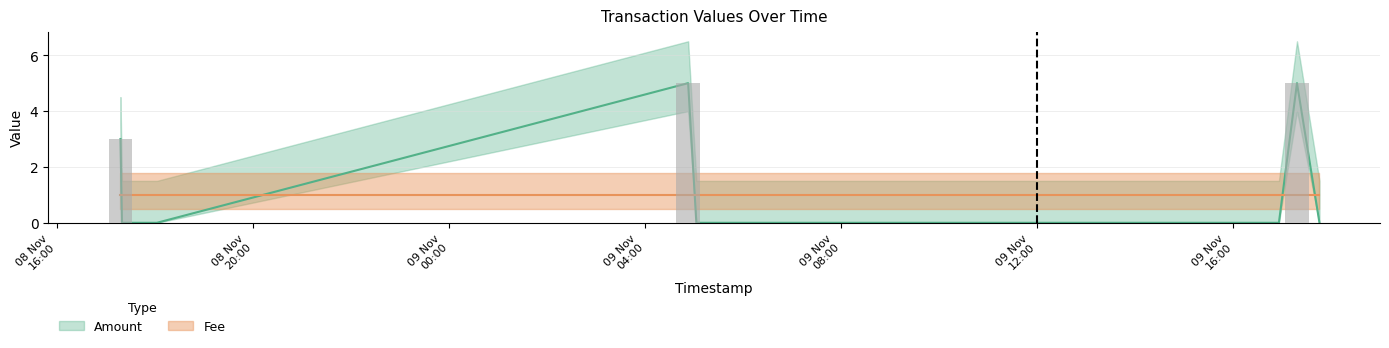

What is the highest value of the Fee series?

1